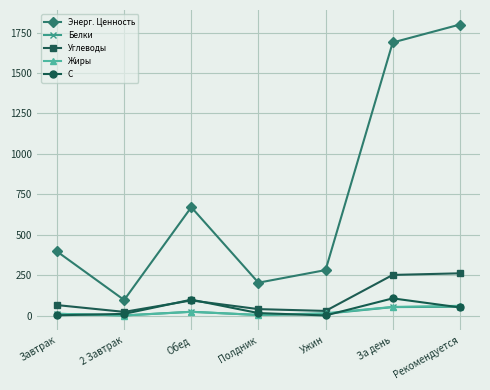

How many values in the Энерг. Ценность series are below 396?

3